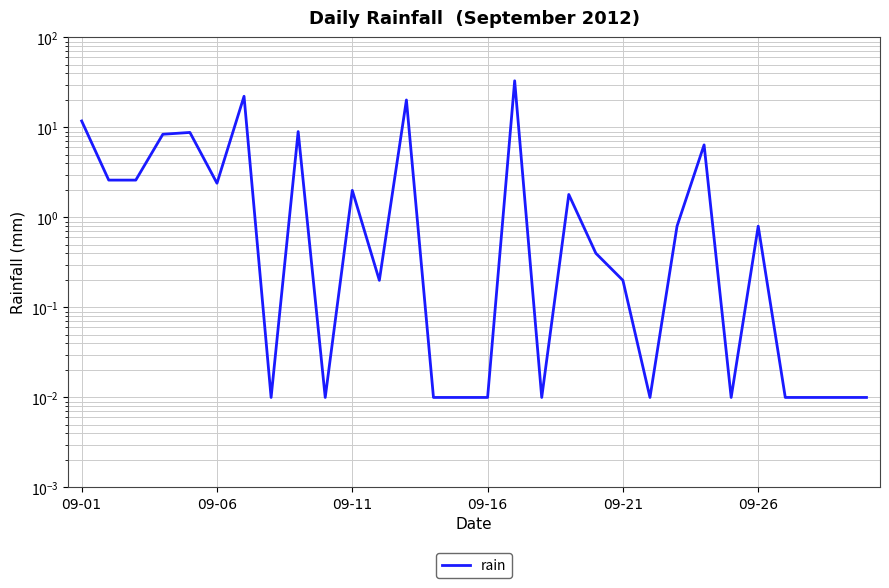

Reading left to right, what are all the values shown in this chart?

11.8	2.6	2.6	8.4	8.8	2.4	22.2	0.0	9.0	0.0	2.0	0.2	20.2	0.0	0.0	0.0	33.0	0.0	1.8	0.4	0.2	0.0	0.8	6.4	0.0	0.8	0.0	0.0	0.0	0.0